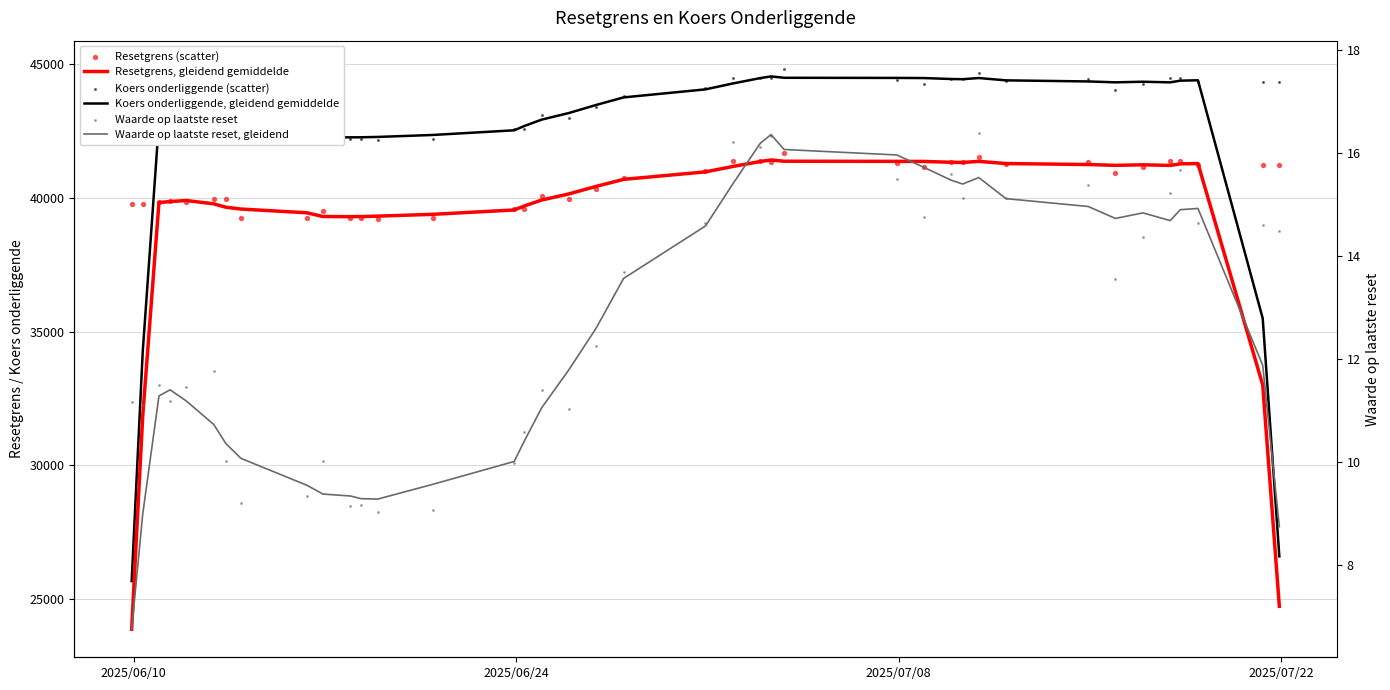

Which series contains the highest Y value?

Koers onderliggende (scatter)